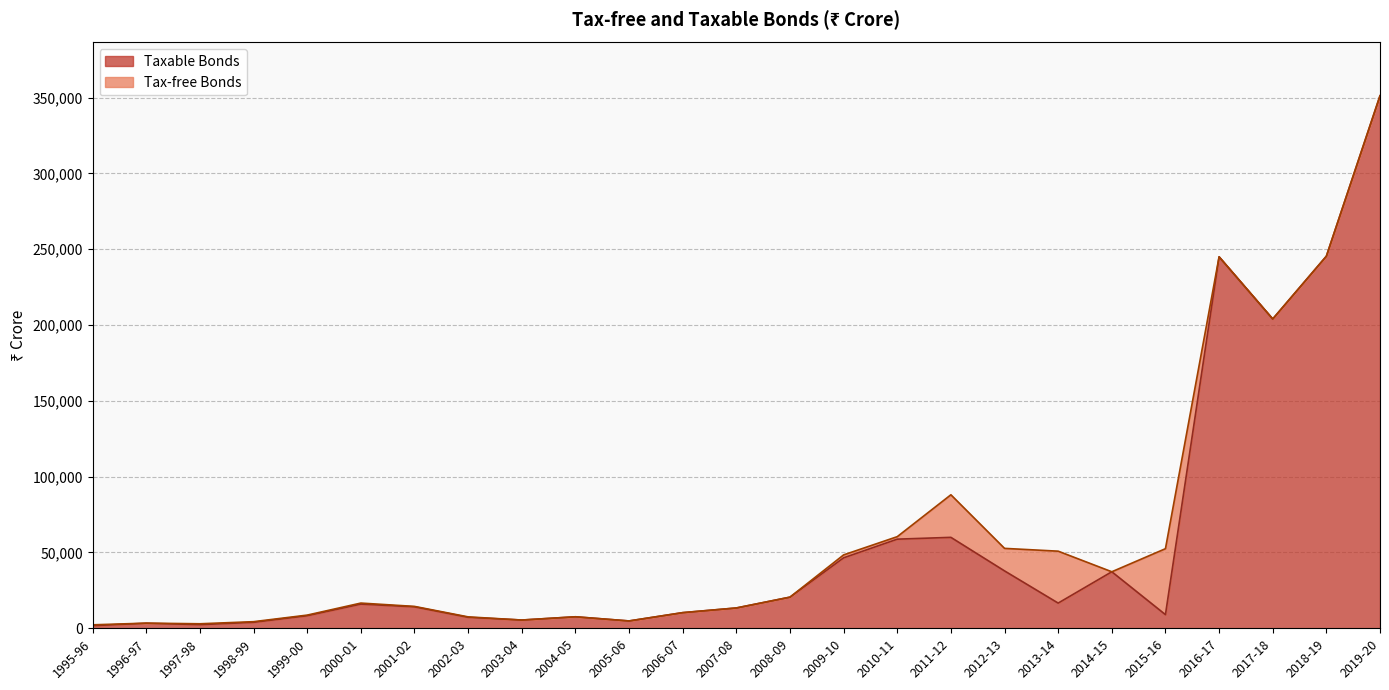

How many lines are shown in the chart?

2